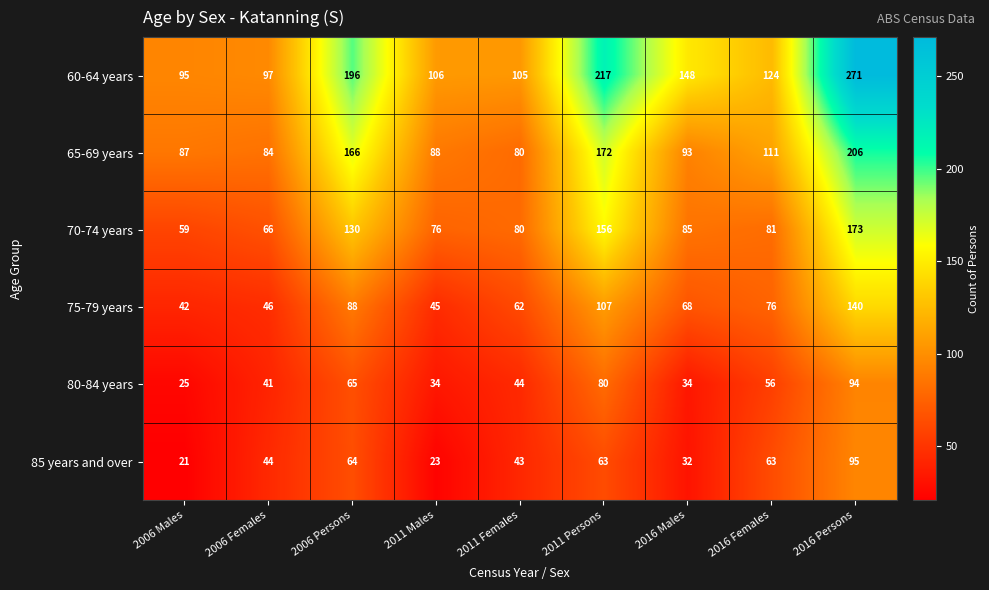

Between 2006 Males and 2016 Persons, which series saw the biggest shift?

60-64 years